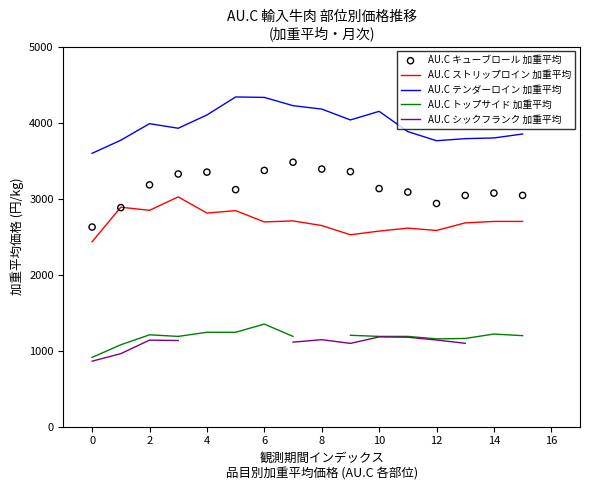

Is the value of AU.C シックフランク 加重平均 at 2 greater than the value of AU.C トップサイド 加重平均 at 14?

No